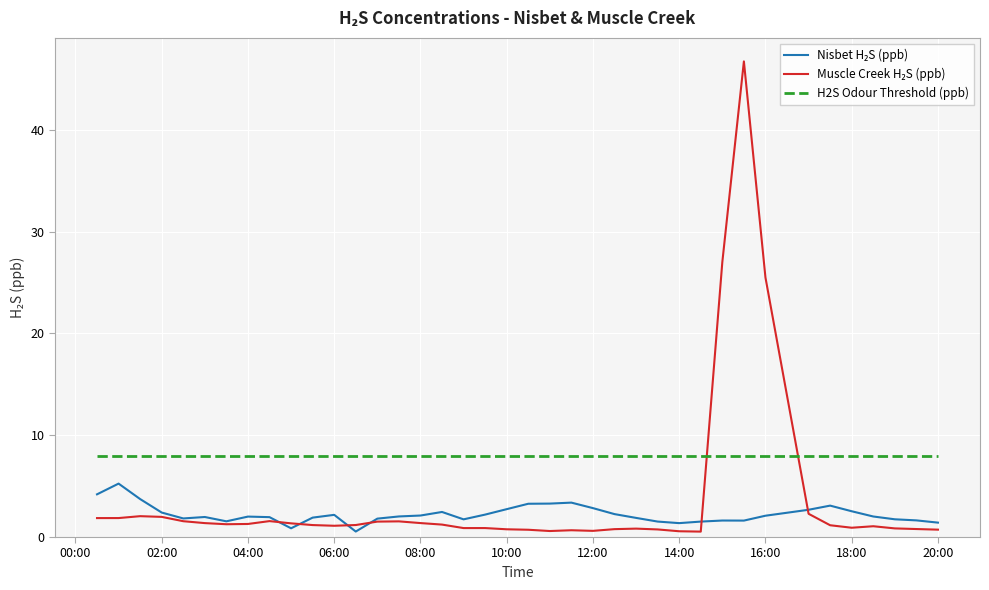

What is the maximum value for H2S Odour Threshold (ppb)?

8.0